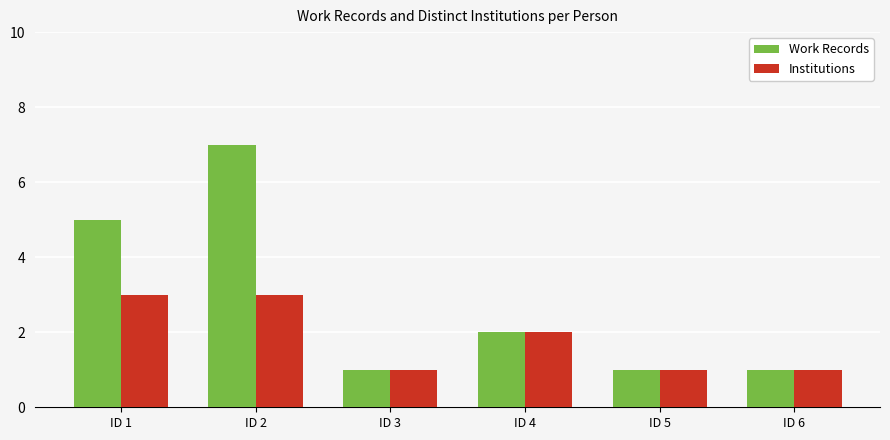

What is the value of the Work Records bar at the 3rd from the left?

1